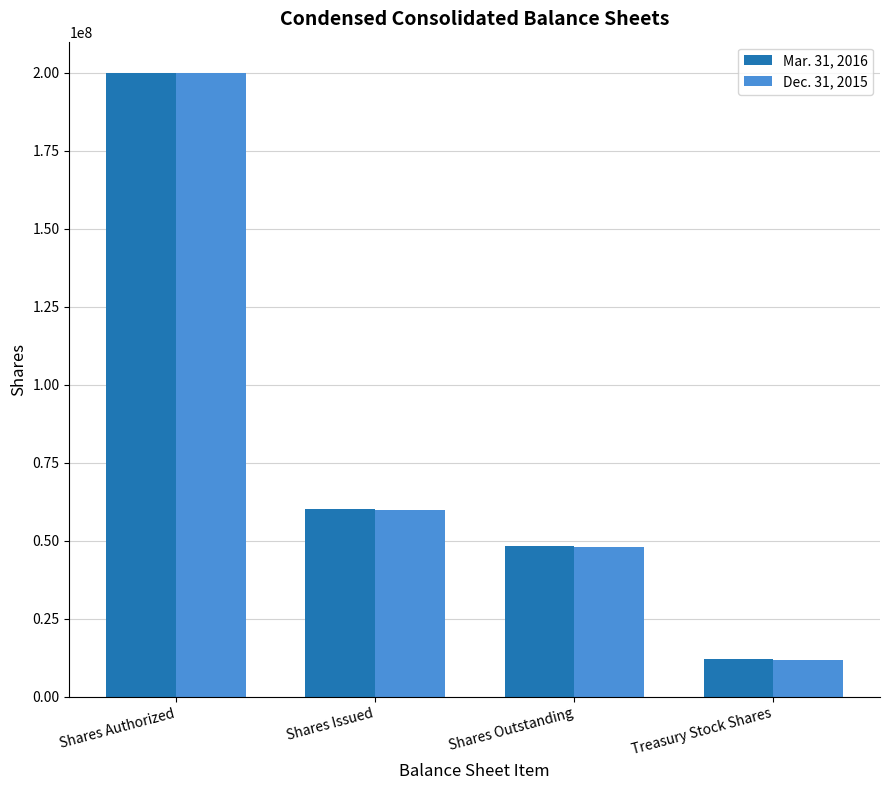

Does the chart contain any negative values?

No